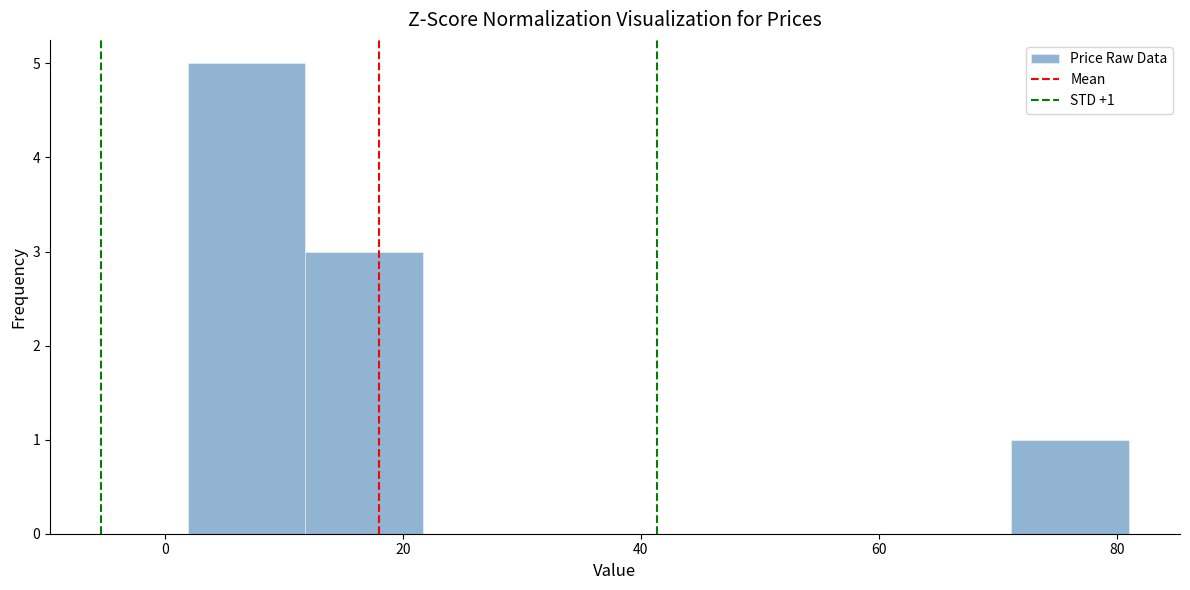

Over which range of the x-axis is the bar tallest?

2 to 12